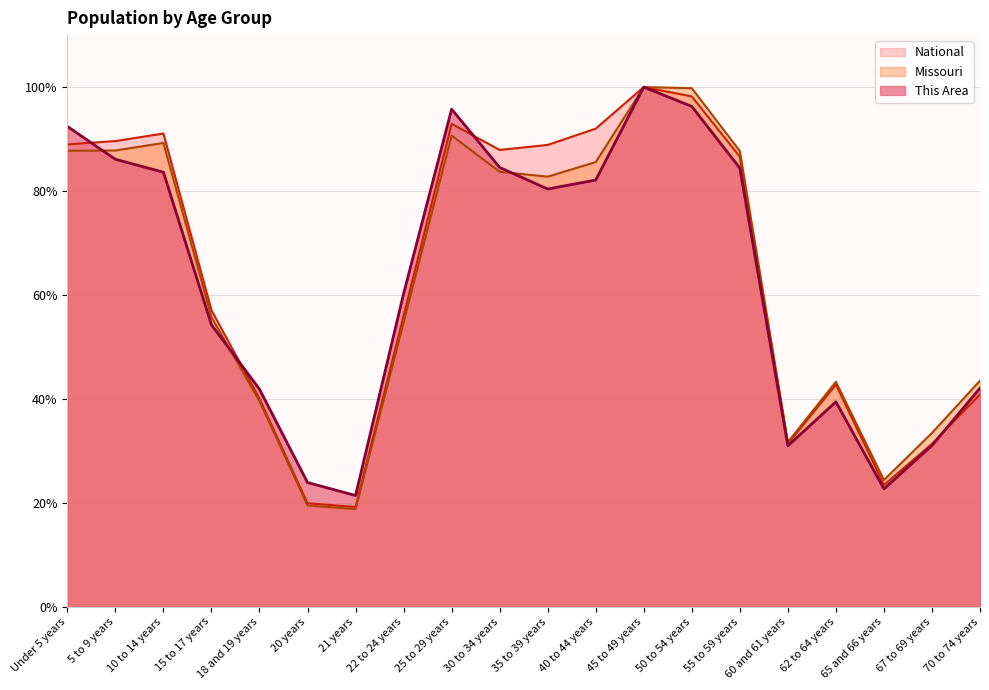

After their last crossing, which series has the higher values: This Area or National?

This Area